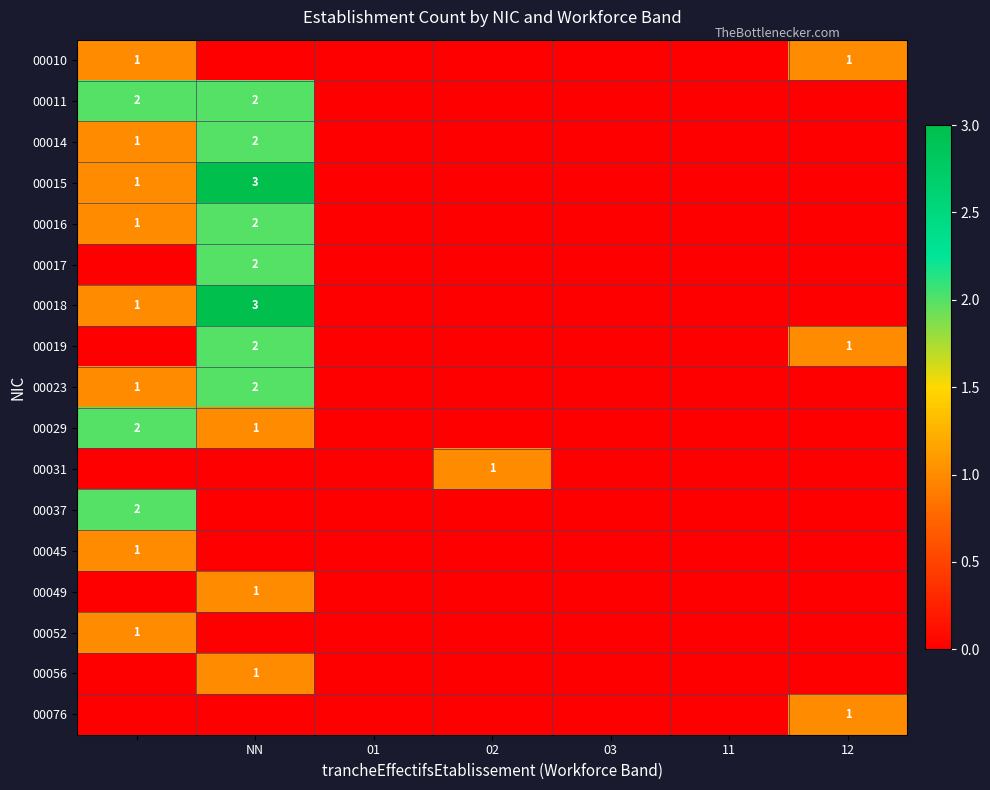

How many categories are shown in the chart?

7